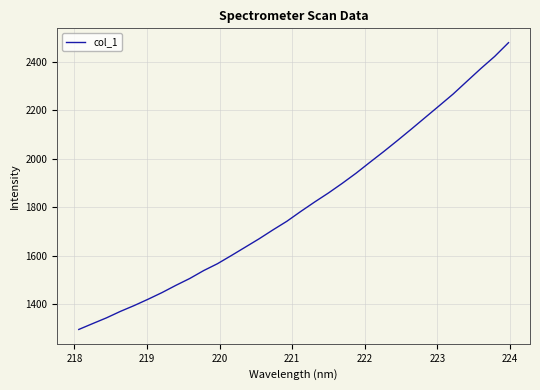

What is the smallest value displayed?

1296.4